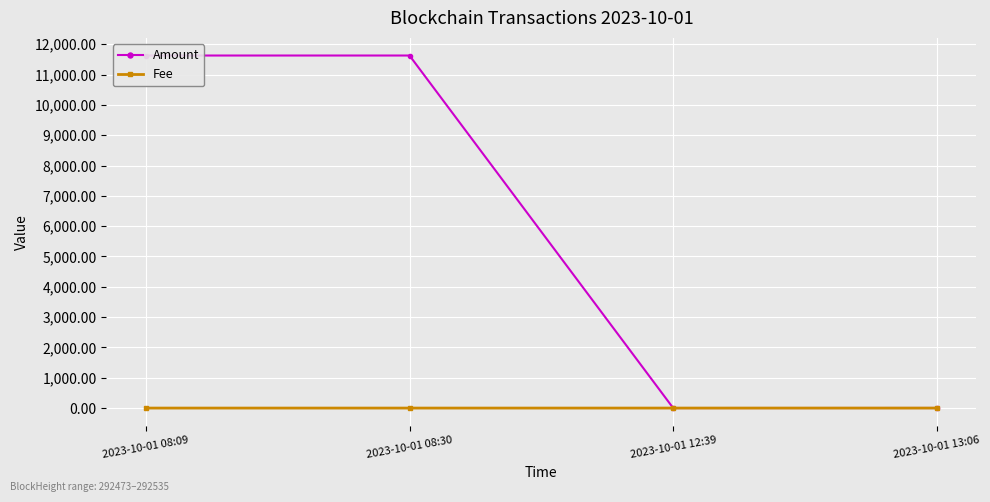

Is the value of Amount at 2023-10-01 08:09 greater than the value of Fee at 2023-10-01 13:06?

Yes